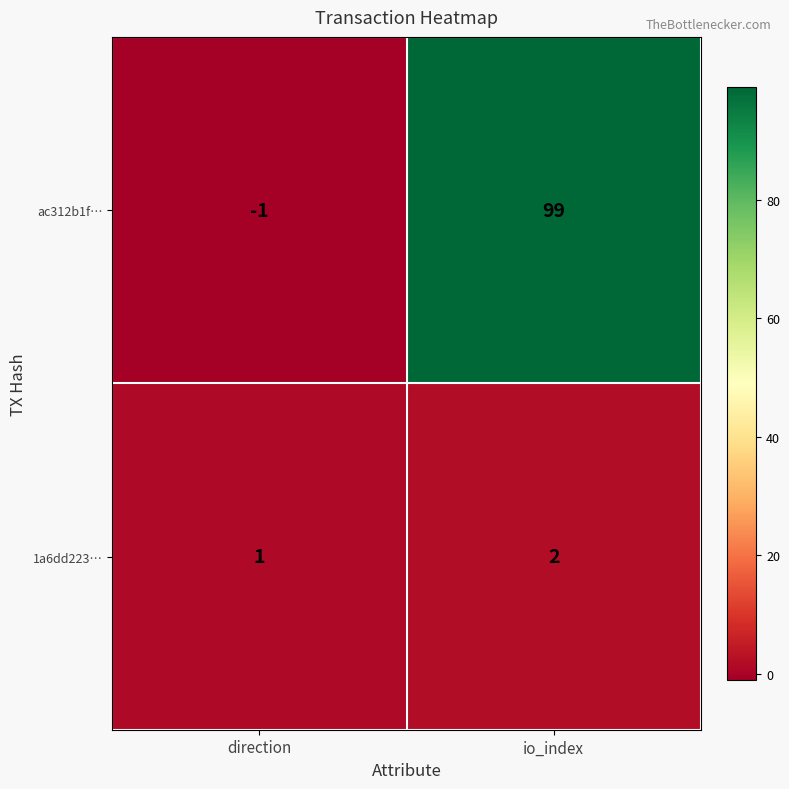

Is it true that 1a6dd223… equals 1 at direction?

True